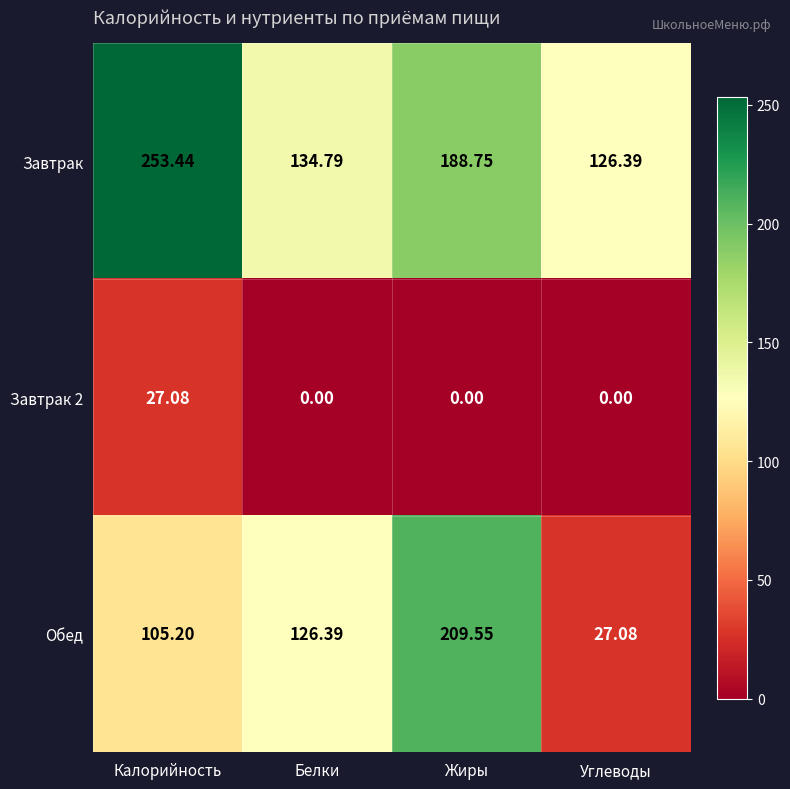

Which series has the widest spread of values?

Обед